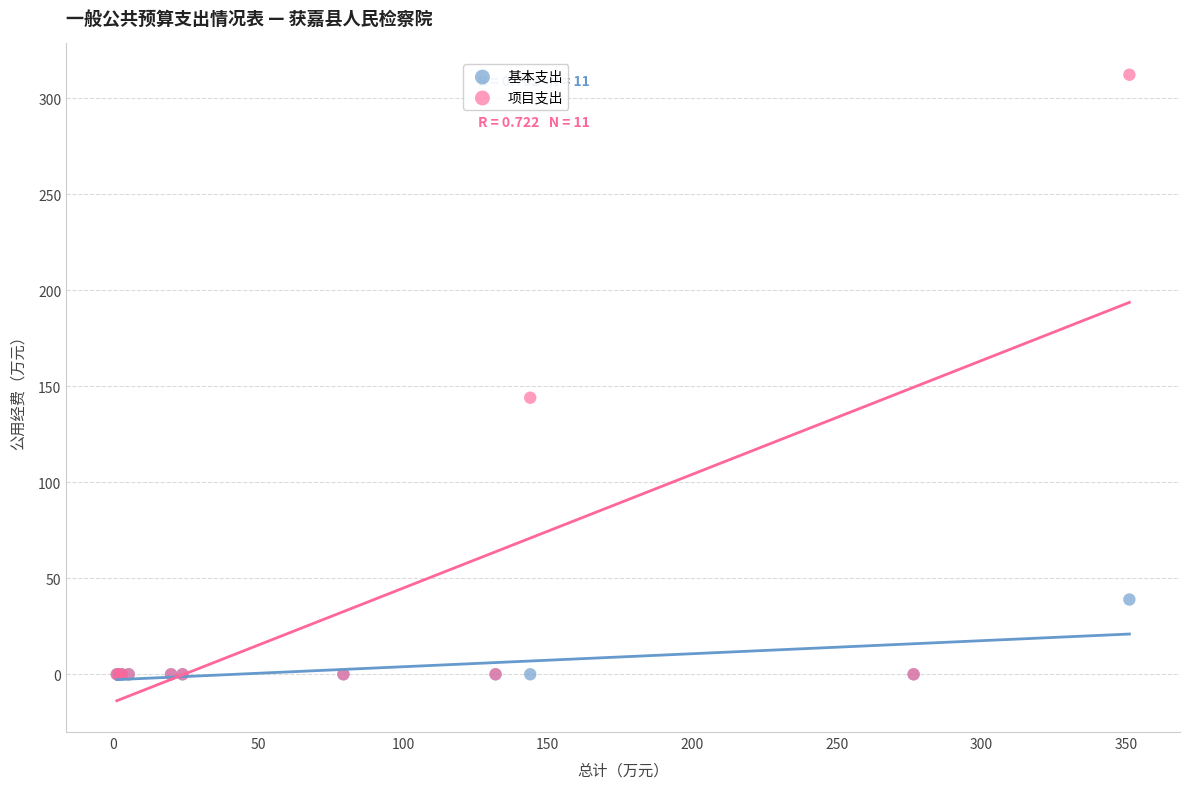

Which series contains the highest Y value?

项目支出